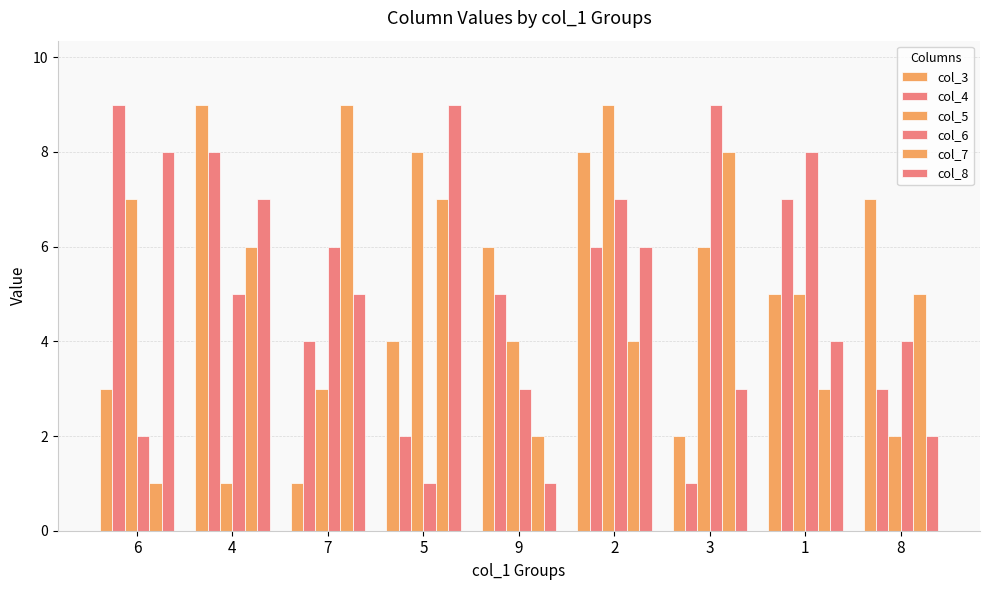

What is the sum of the col_3 values at 9 and 1?

11